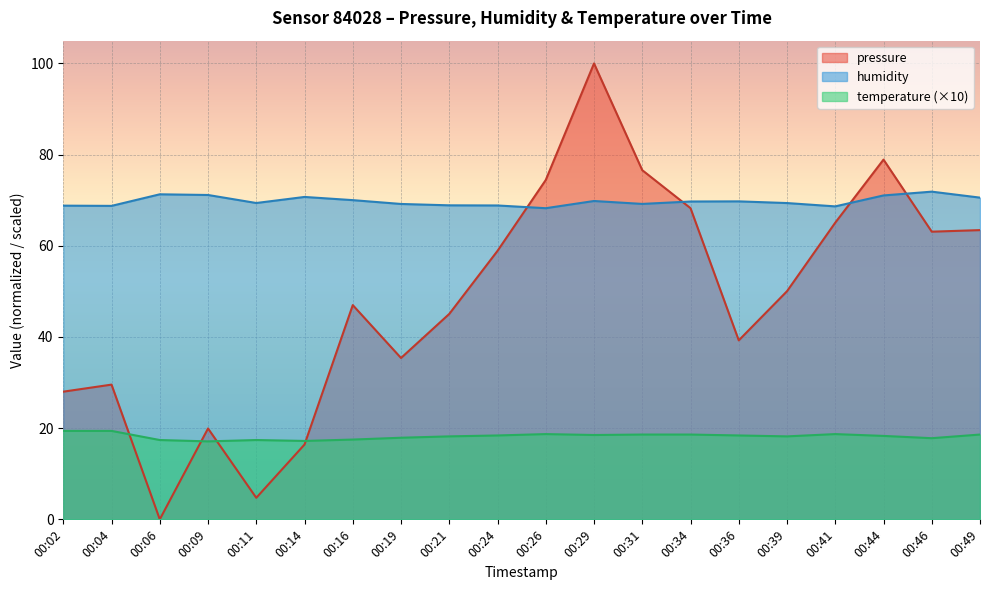

Where does the pressure series first go above 50?

00:24